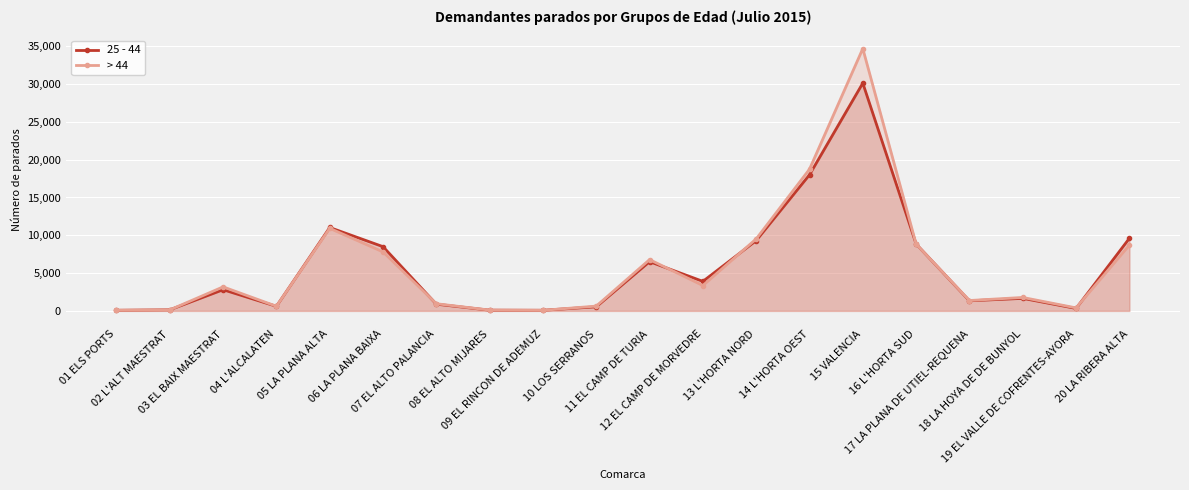

At which category is the sum across all series the highest?

15 VALENCIA